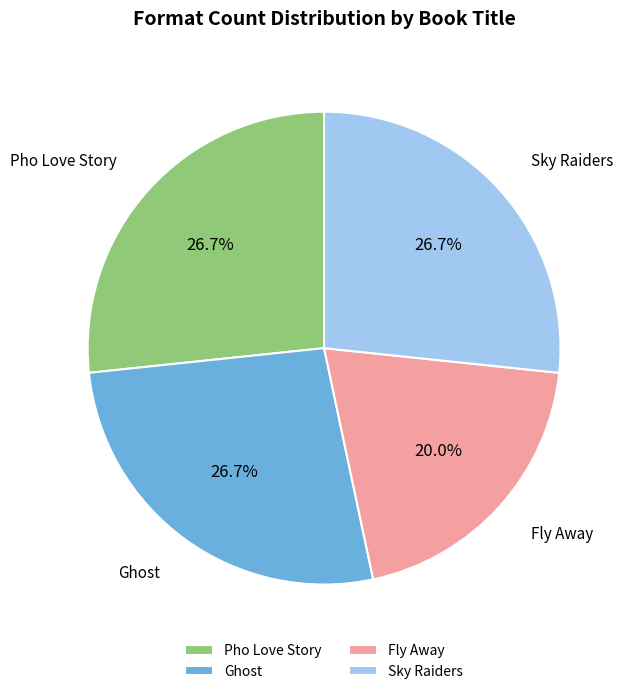

Approximately how many times larger is the value at Sky Raiders compared to Fly Away?

1.3